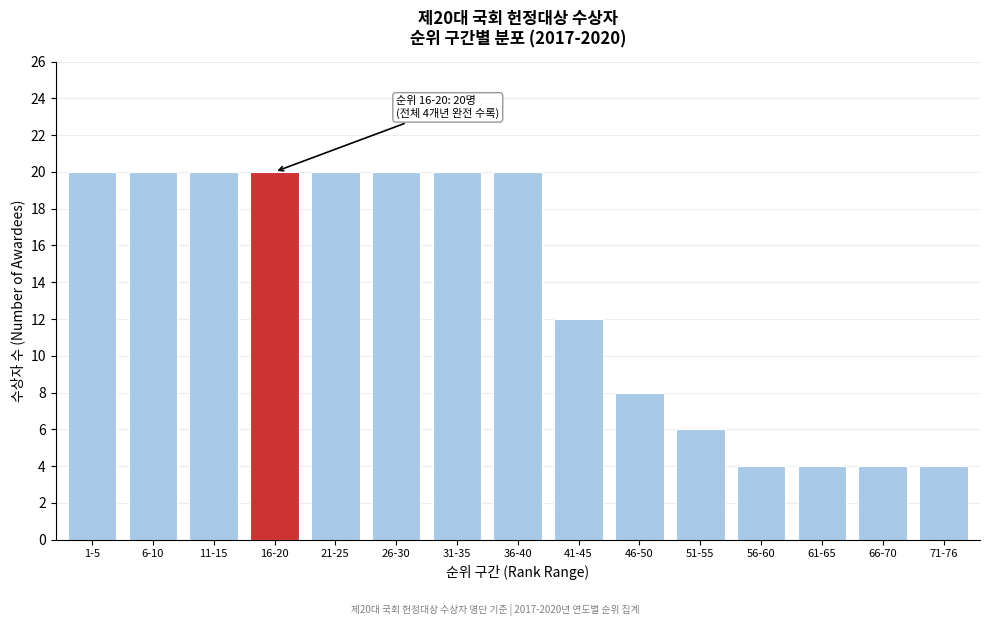

Reading right to left, what are all the values shown in this chart?

4	4	4	4	6	8	12	20	20	20	20	20	20	20	20